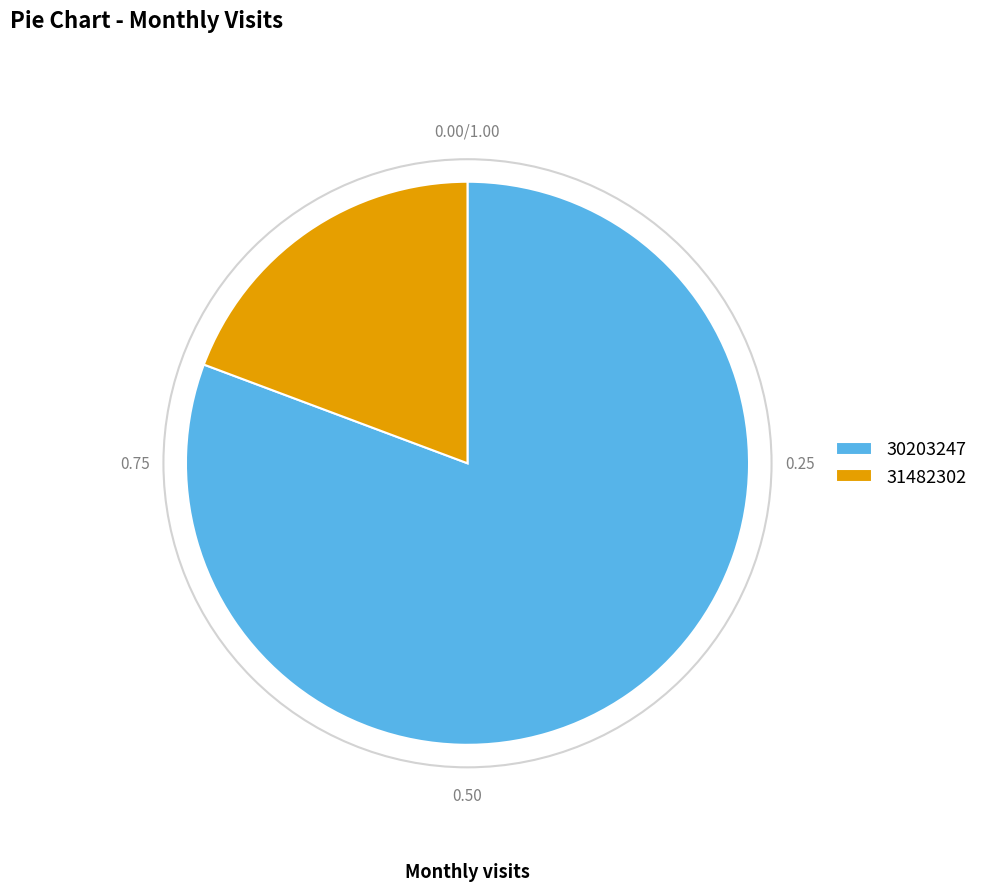

Rank the categories by value from highest to lowest.

30203247, 31482302